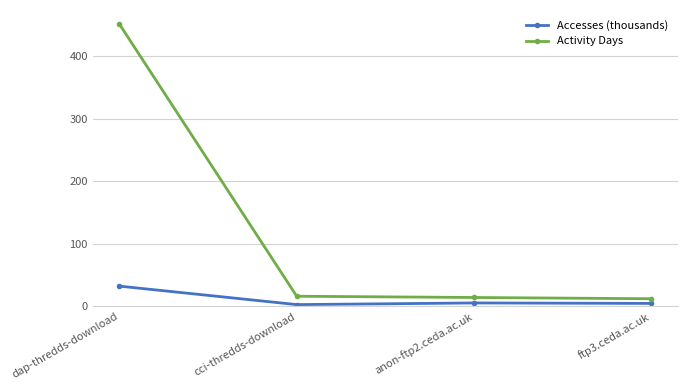

What is the sum of all Accesses (thousands) values?

44.5